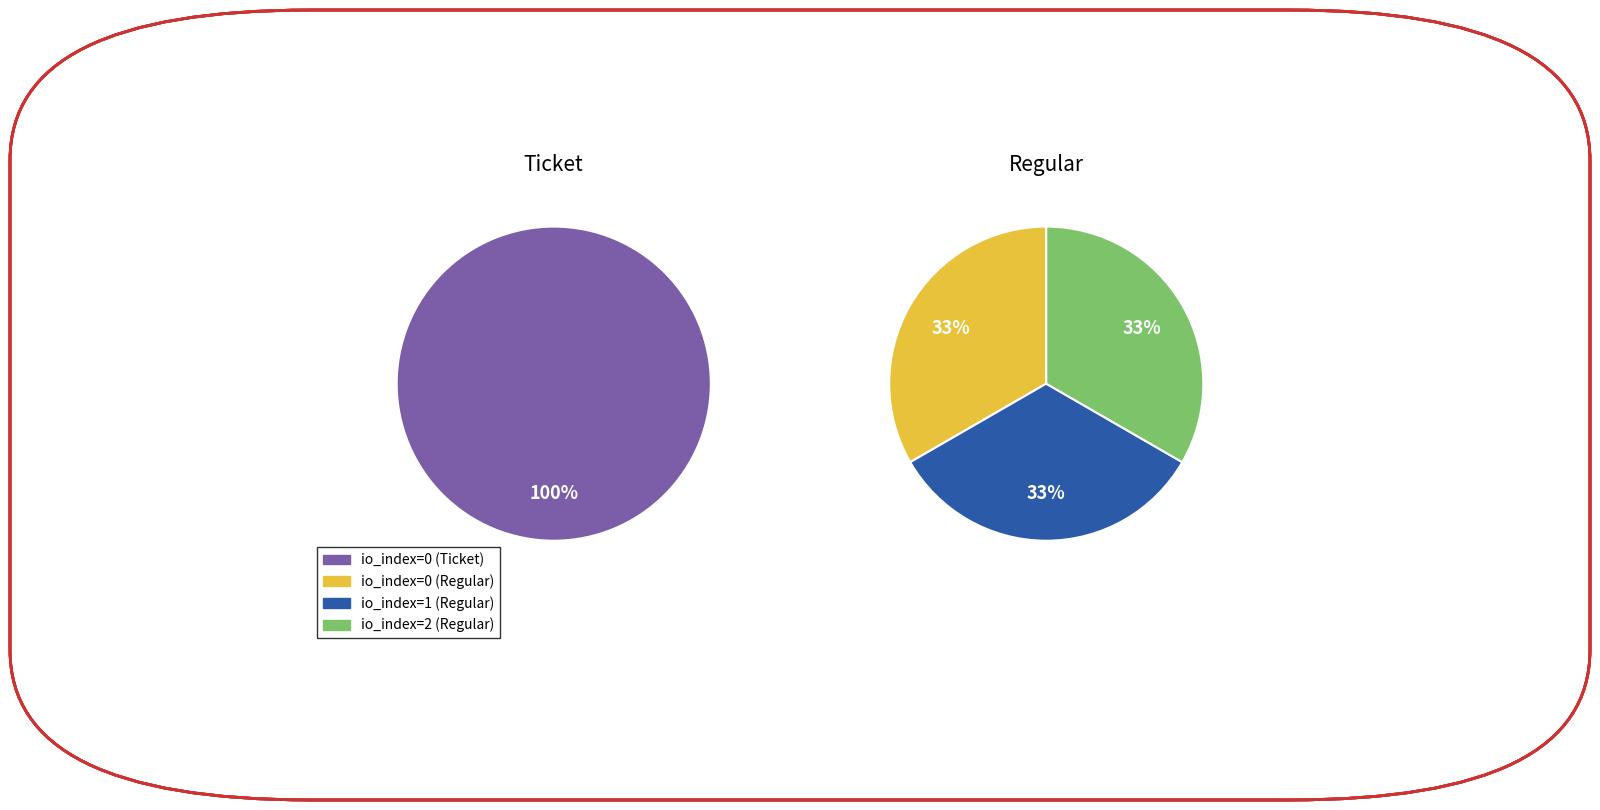

How many segments does this pie chart have?

3